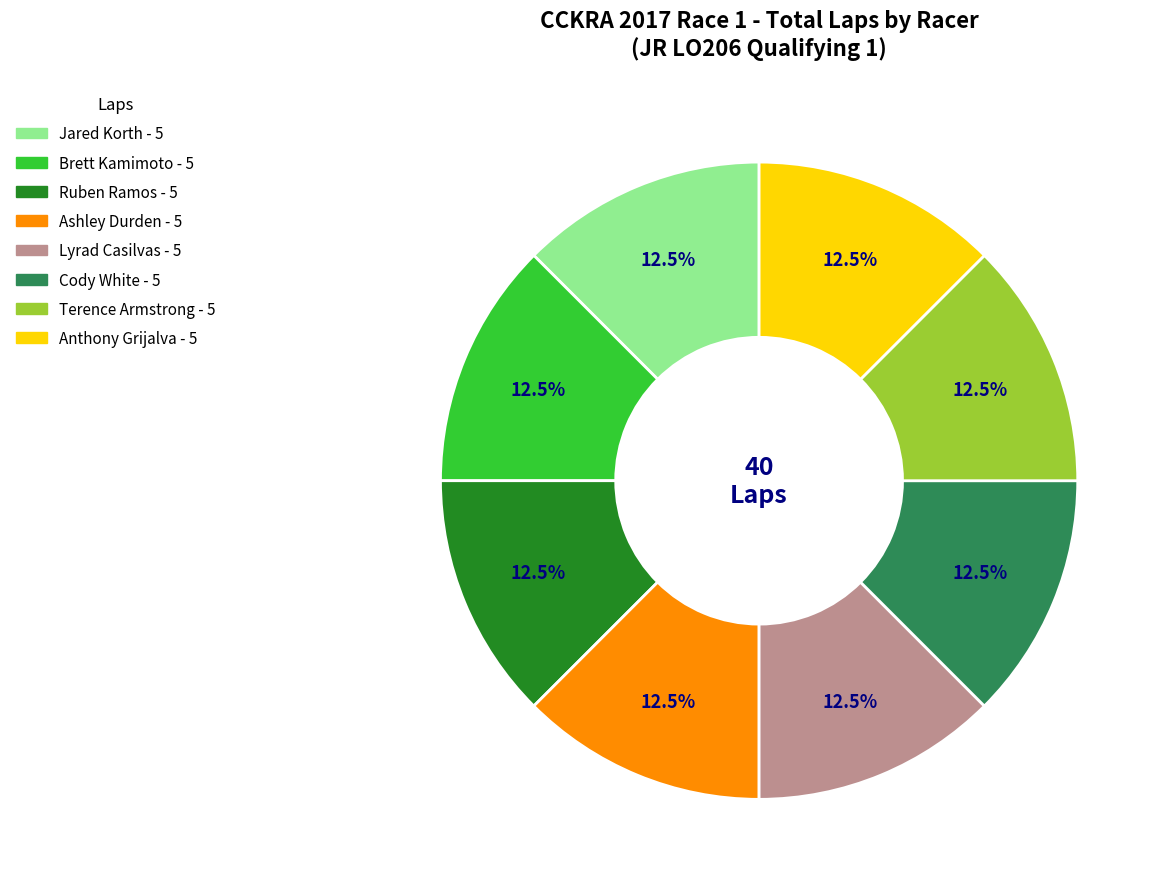

Is there a majority slice in this chart?

No